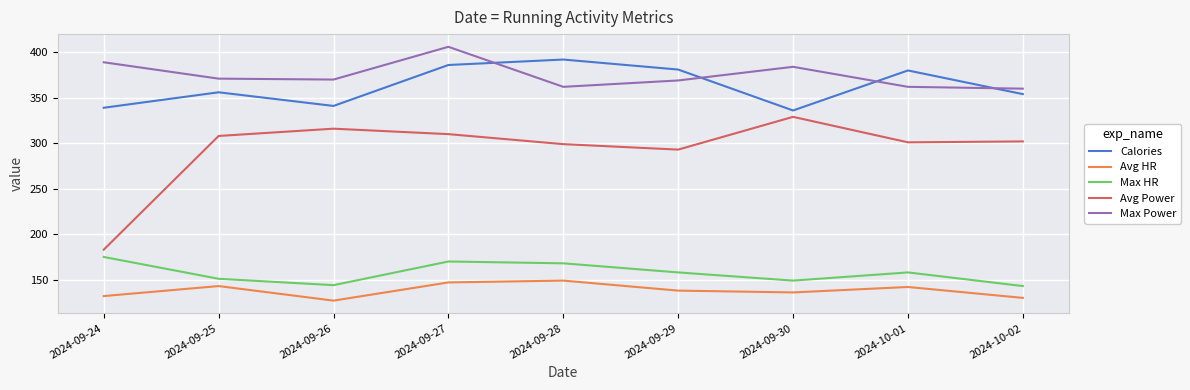

What position from the right is 2024-09-25?

8